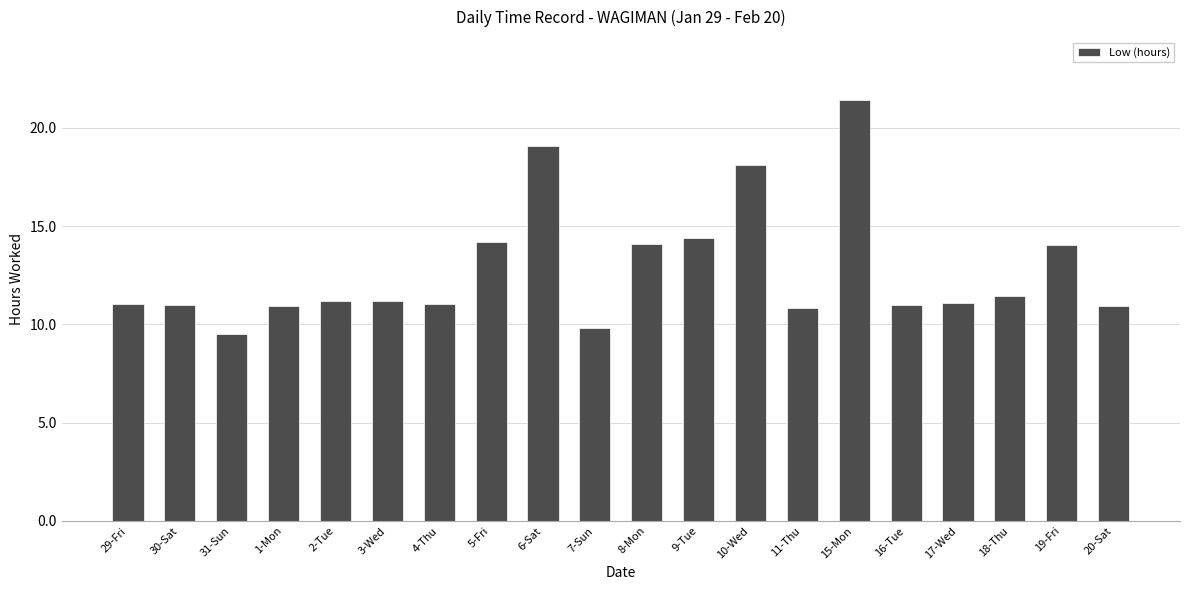

Which has a higher value, 11-Thu or 9-Tue?

9-Tue